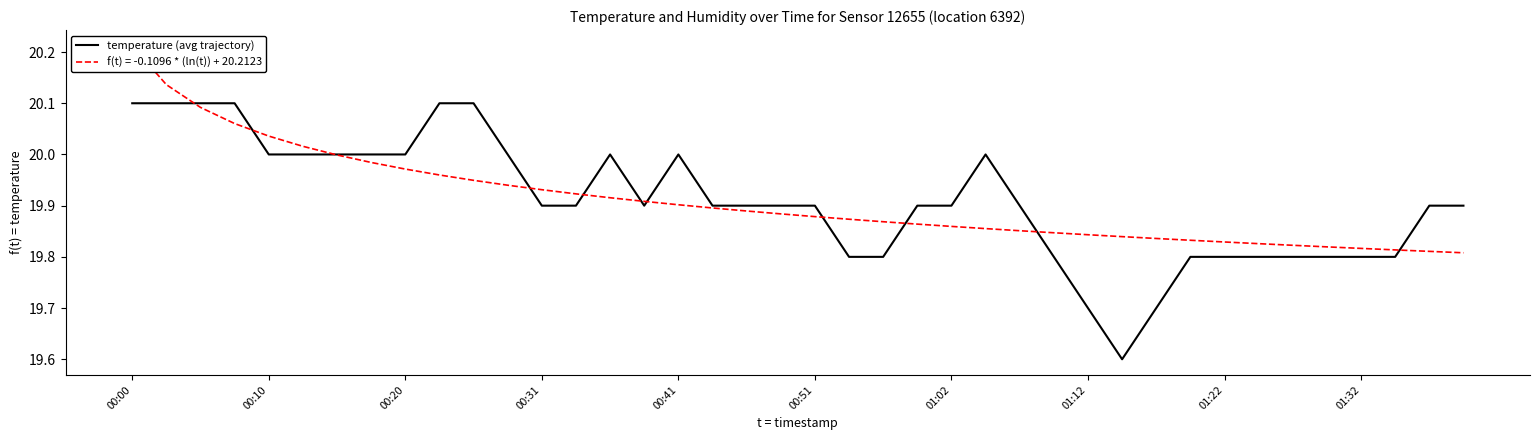

Is it true that temperature (avg trajectory) equals 19.8 at 01:32?

True